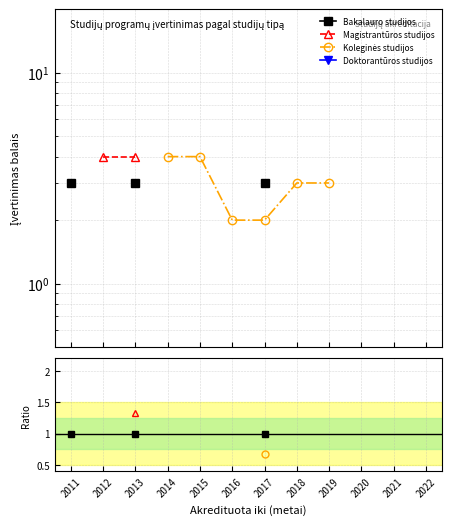

The value of Koleginės studijos at 2017 is 0.9. True or false?

False